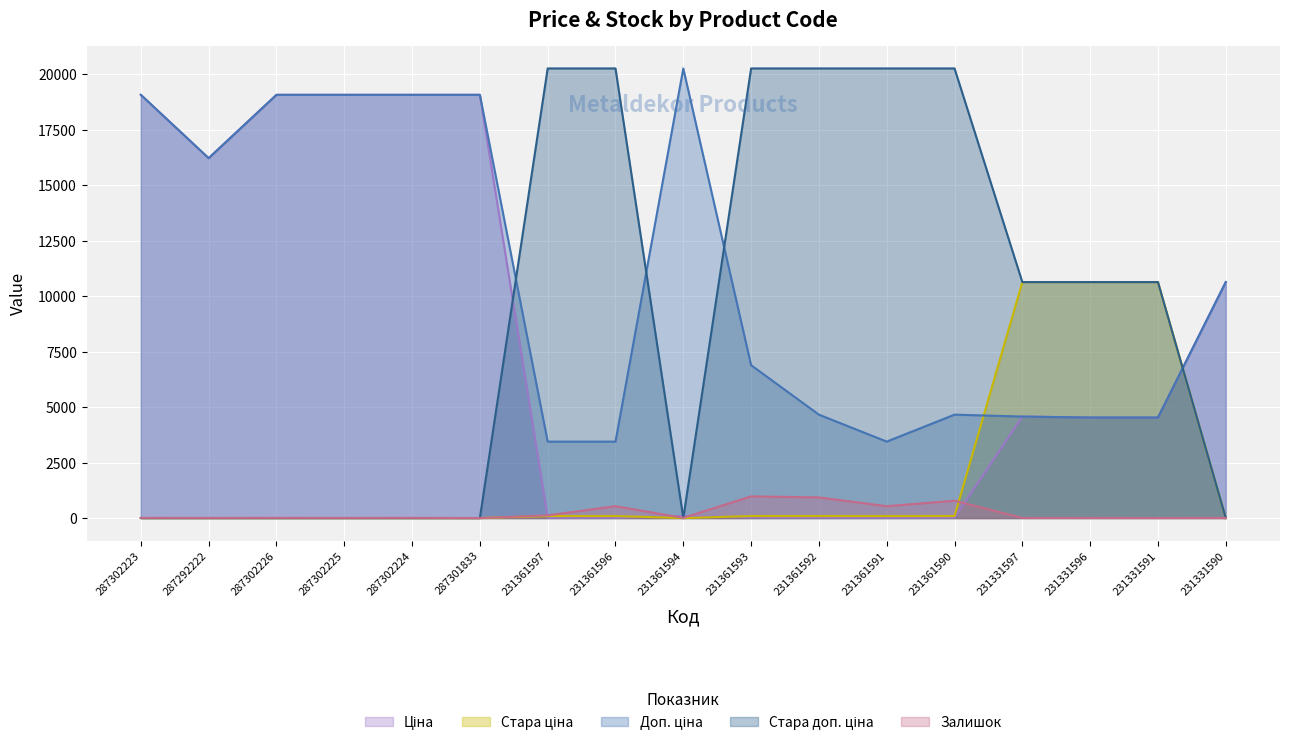

Does the chart display data point markers on the line(s)?

No